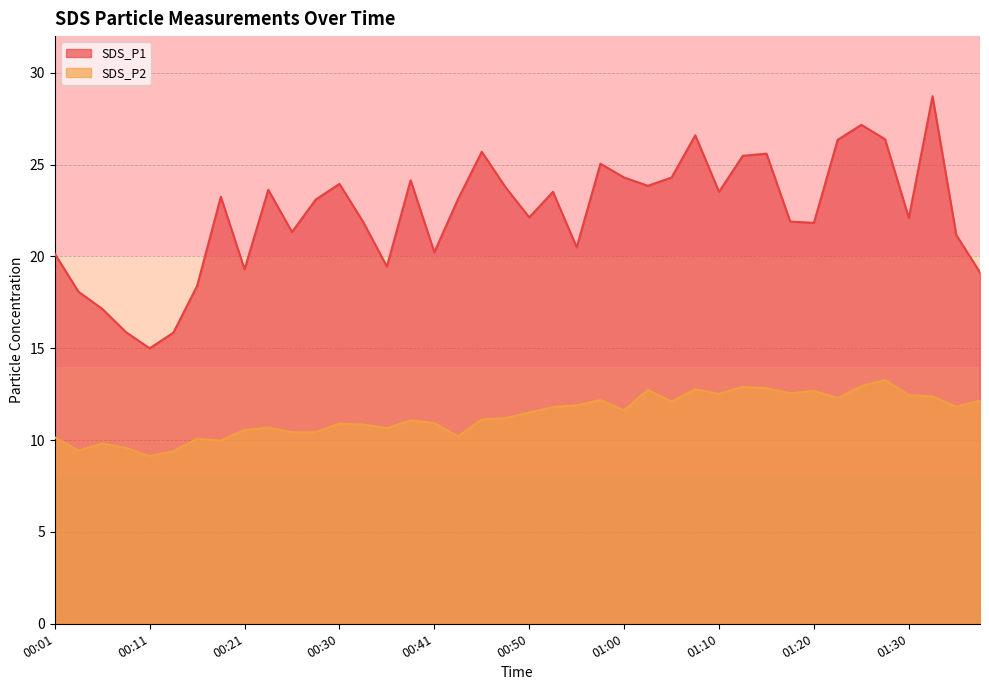

True or false: SDS_P2 and SDS_P1 intersect in this chart.

False